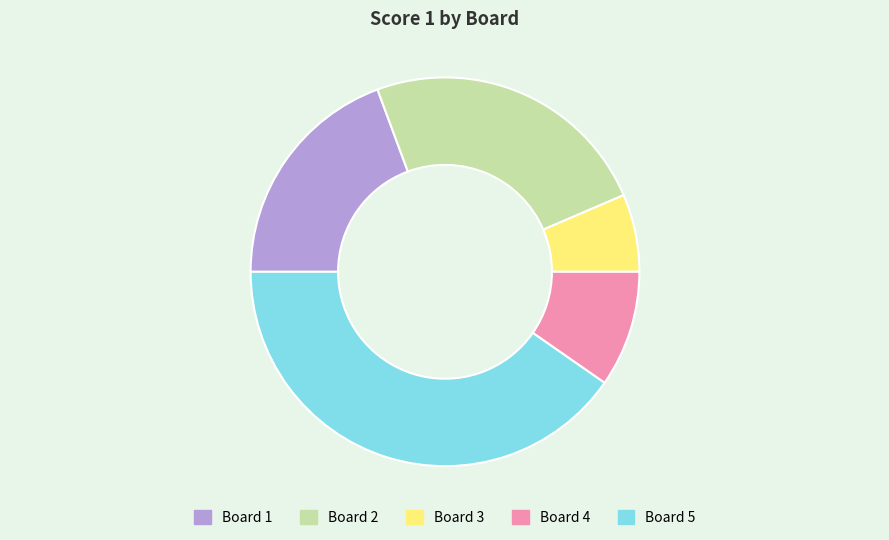

How many segments does this pie chart have?

5